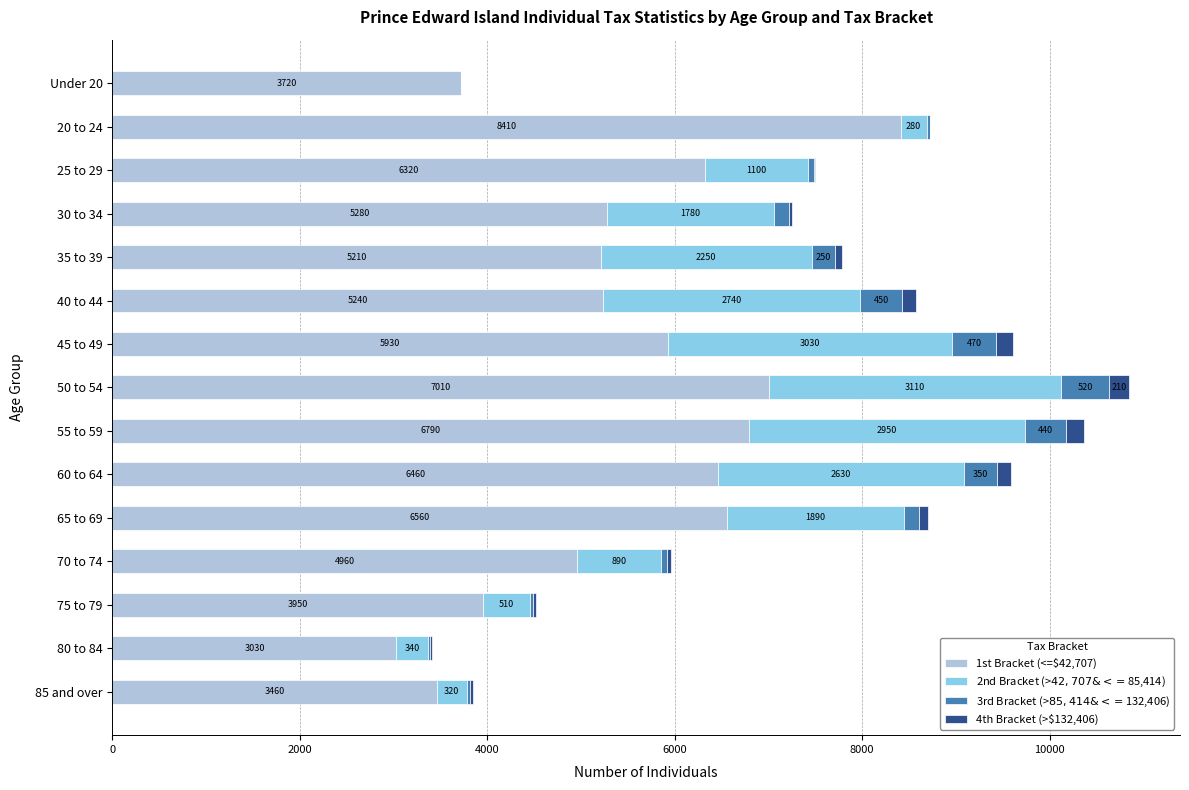

True or false: 1st Bracket (<=$42,707) has a value of 6790 at 55 to 59.

True